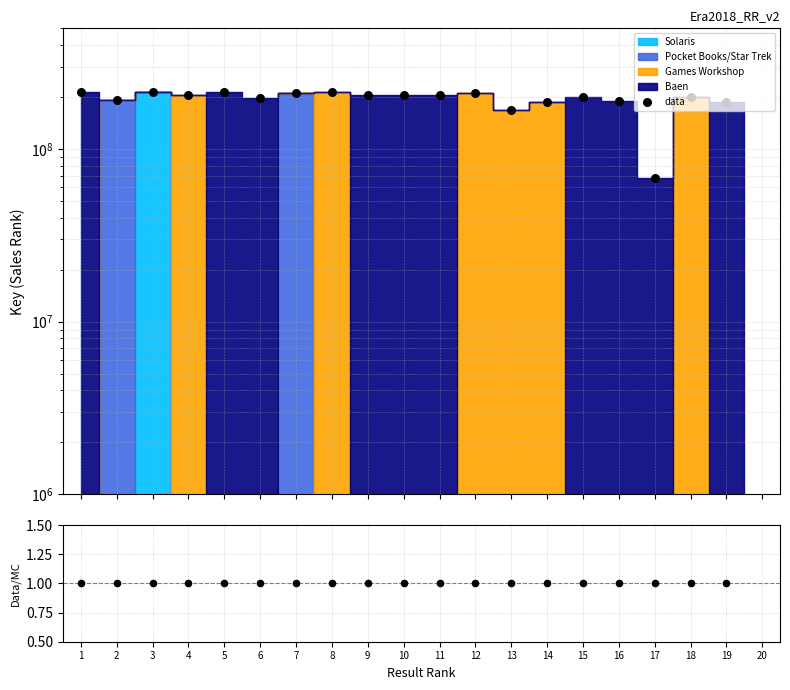

Which series has the widest spread of Y values?

data